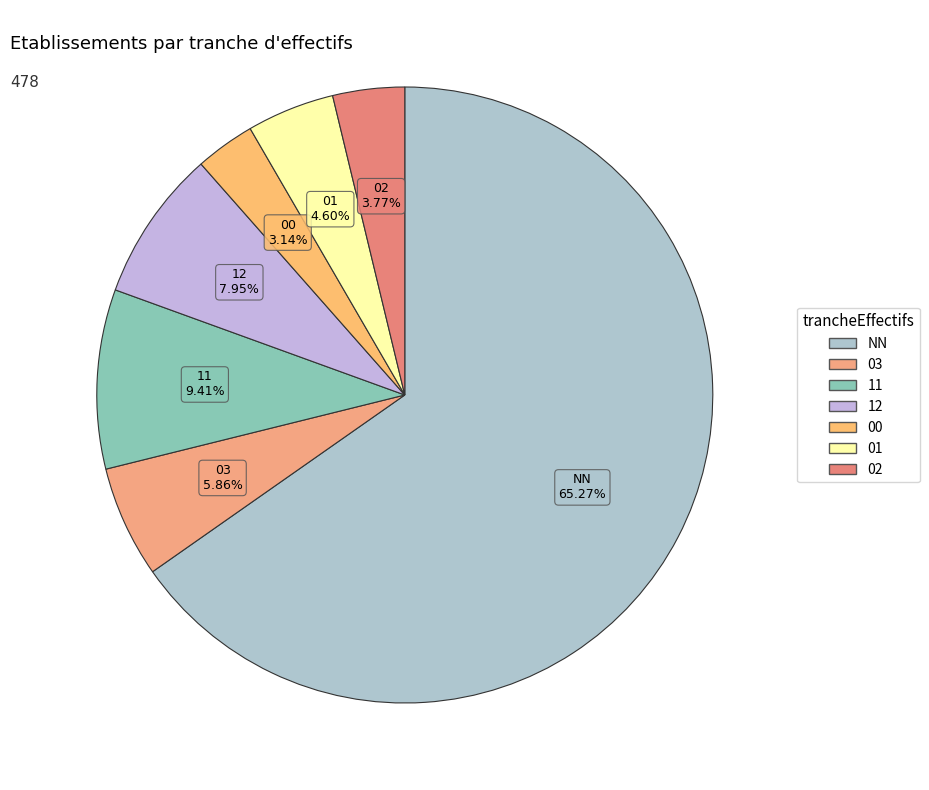

Which has a higher value, NN or 01?

NN